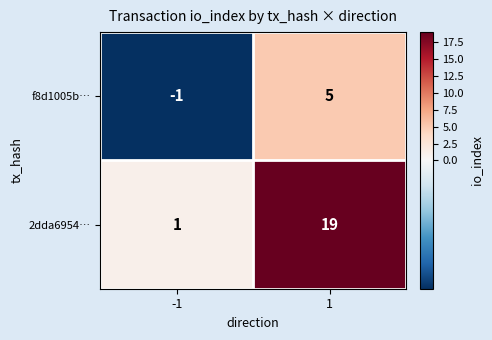

Between -1 and 1, which series saw the biggest shift?

2dda6954…